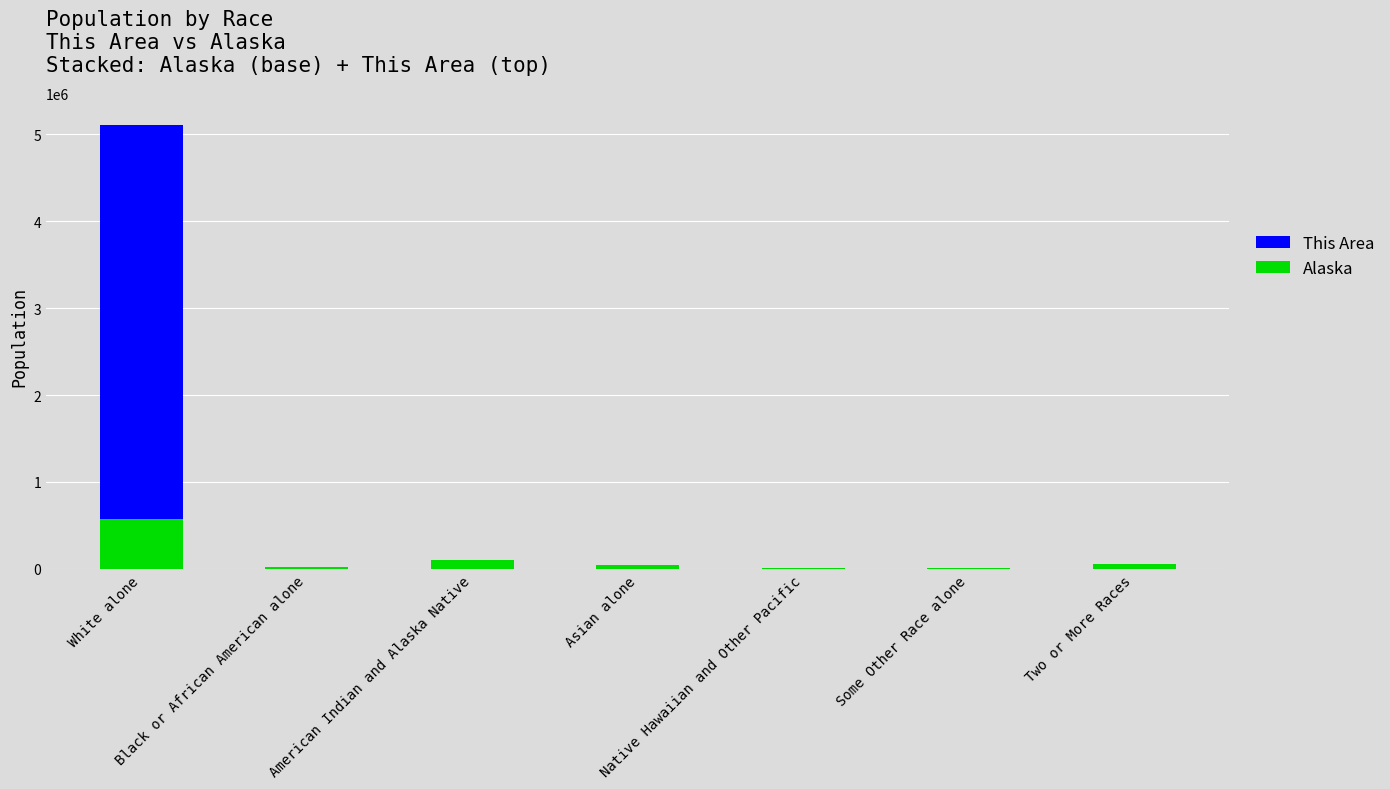

What is the maximum value for Alaska?

576223